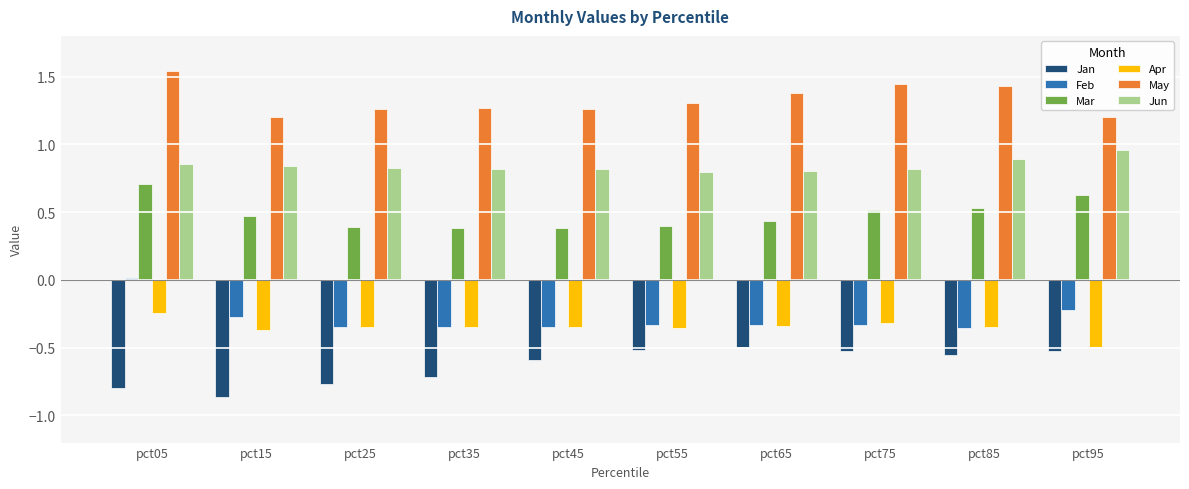

True or false: Jun has a value of 0.2 at pct75.

False